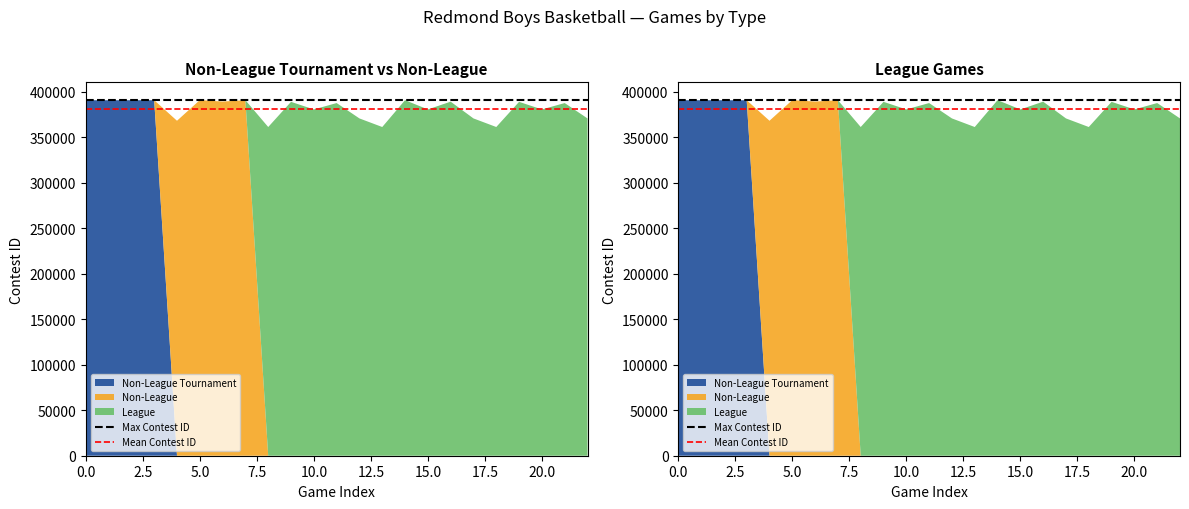

Reading left to right, what are all the values shown in this chart?

Max Contest ID: 390721.0	390721.0
Mean Contest ID: 381302.9	381302.9